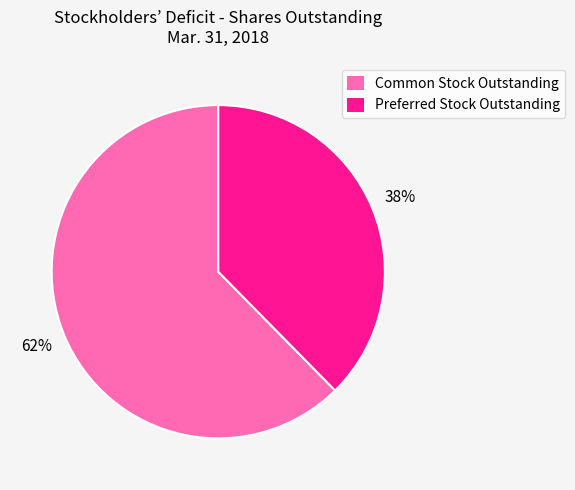

Rank the categories by value from highest to lowest.

Common Stock Outstanding, Preferred Stock Outstanding